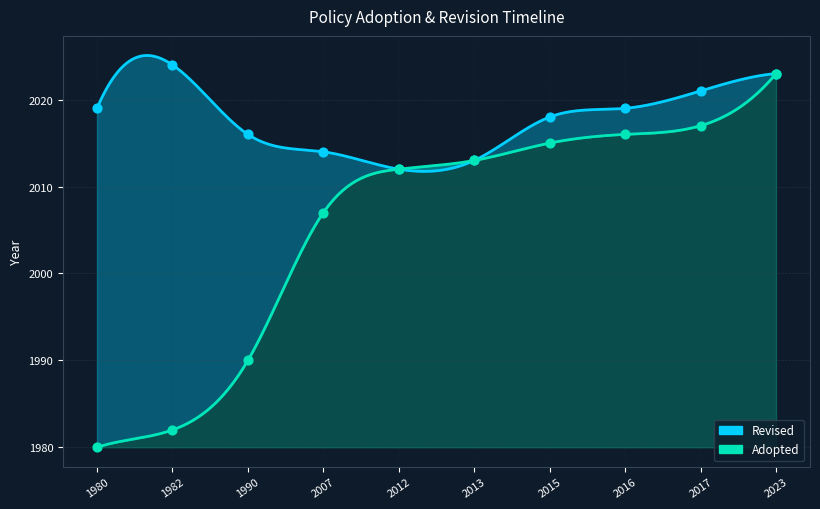

Between 2015 and 2007, which is larger?

2015